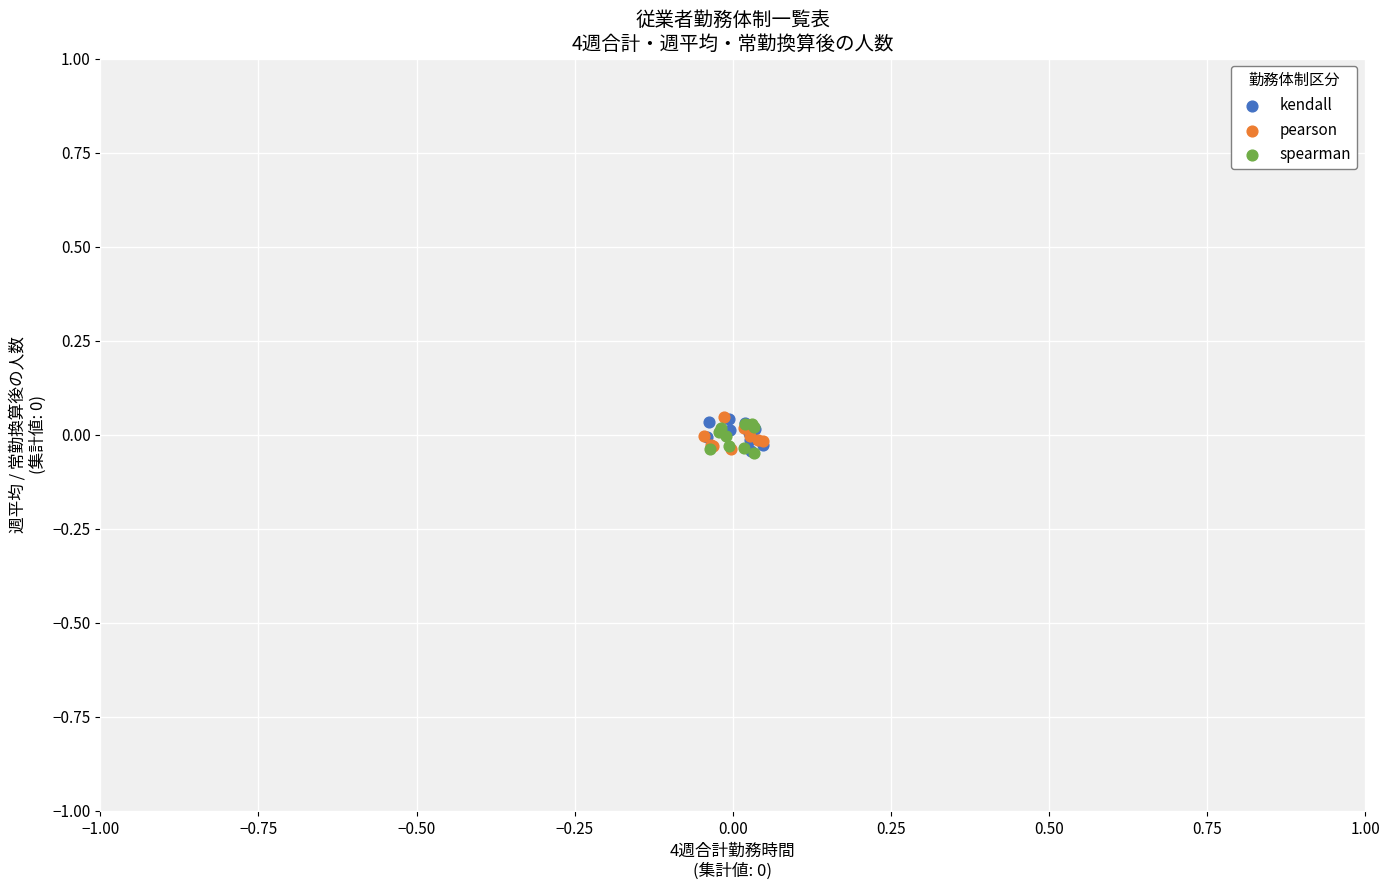

What are all the series names shown in the legend?

kendall, pearson, spearman